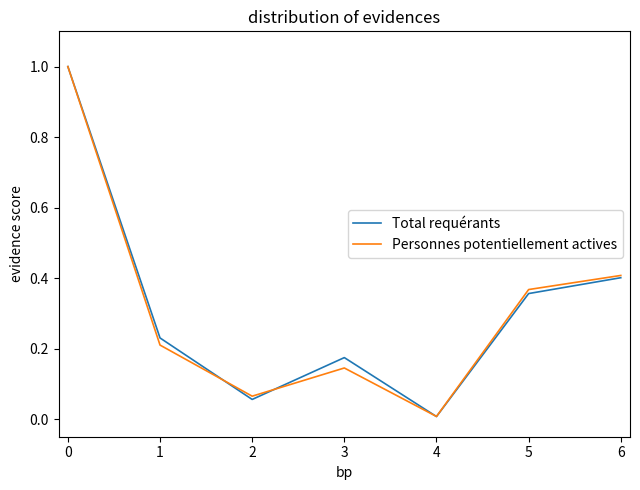

True or false: Total requérants has a value of 0.0 at 3.

False